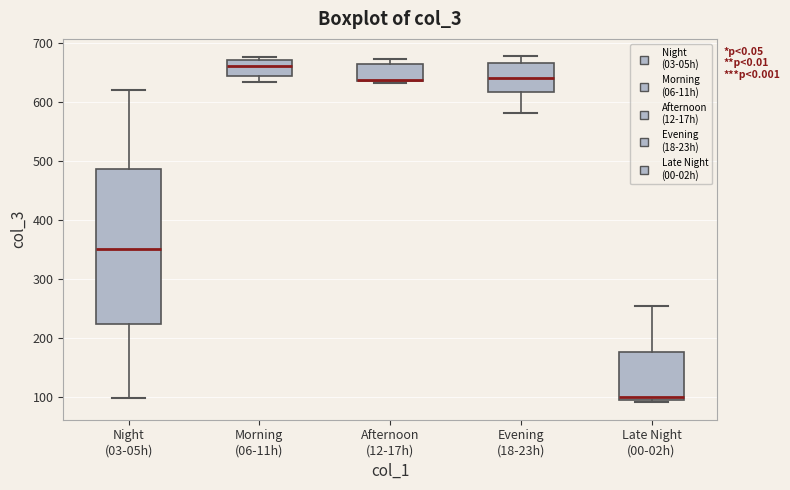

Reading left to right, read every box against the y-axis: the position of its median line, the range the box covers, and the ends of its whiskers. The values are not printed on the chart, so give them approximately, as read against the axis.

Night (03-05h): median 350, box 220 to 490, whiskers 100 to 620
Morning (06-11h): median 660, box 640 to 670, whiskers 640 (just below the box's lower edge) to 680
Afternoon (12-17h): median 640 (drawn on the box's lower edge), box 640 to 660, whiskers 630 to 670
Evening (18-23h): median 640, box 620 to 670, whiskers 580 to 680
Late Night (00-02h): median 100, box 90 to 180, whiskers 90 (just below the box's lower edge) to 250